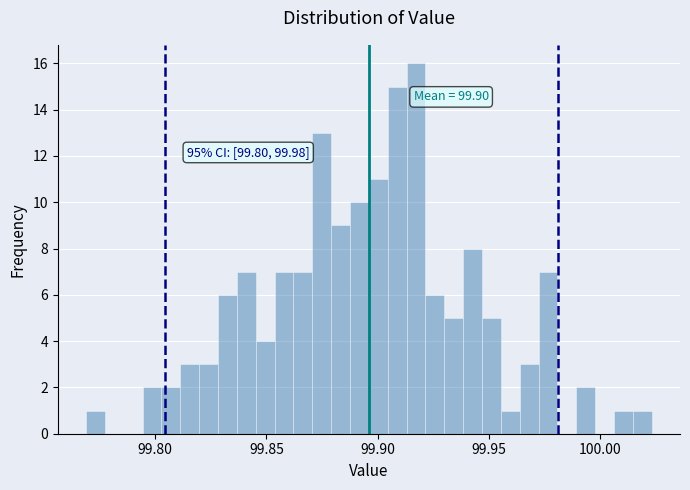

Around what value on the x-axis is the tallest bar? Give the approximate position of its centre, as read against the axis.

99.915